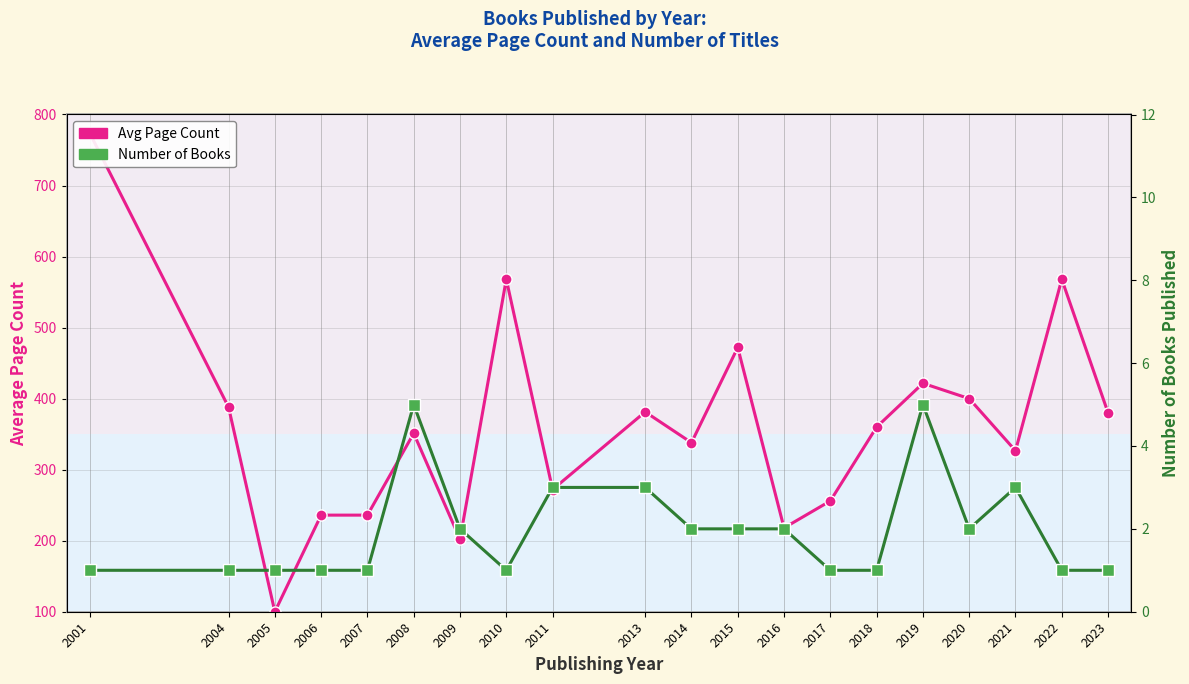

Reading left to right, extract all data points from this chart.

Avg Page Count: 2001=774.0	2004=388.0	2005=100.0	2006=236.0	2007=236.0	2008=351.2	2009=202.0	2010=568.0	2011=272.0	2013=381.3	2014=338.0	2015=472.0	2016=218.0	2017=256.0	2018=360.0	2019=421.6	2020=400.0	2021=326.7	2022=568.0	2023=380.0
Number of Books: 2001=1.0	2004=1.0	2005=1.0	2006=1.0	2007=1.0	2008=5.0	2009=2.0	2010=1.0	2011=3.0	2013=3.0	2014=2.0	2015=2.0	2016=2.0	2017=1.0	2018=1.0	2019=5.0	2020=2.0	2021=3.0	2022=1.0	2023=1.0